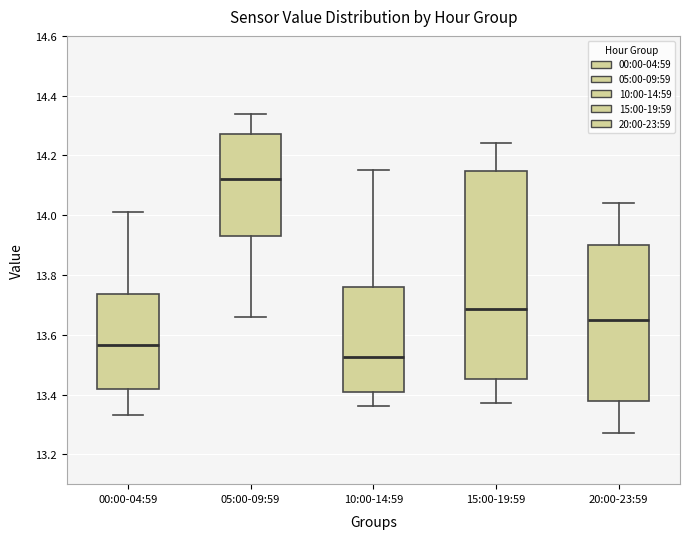

Which box is the tallest, from its lower edge to its upper edge?

15:00-19:59